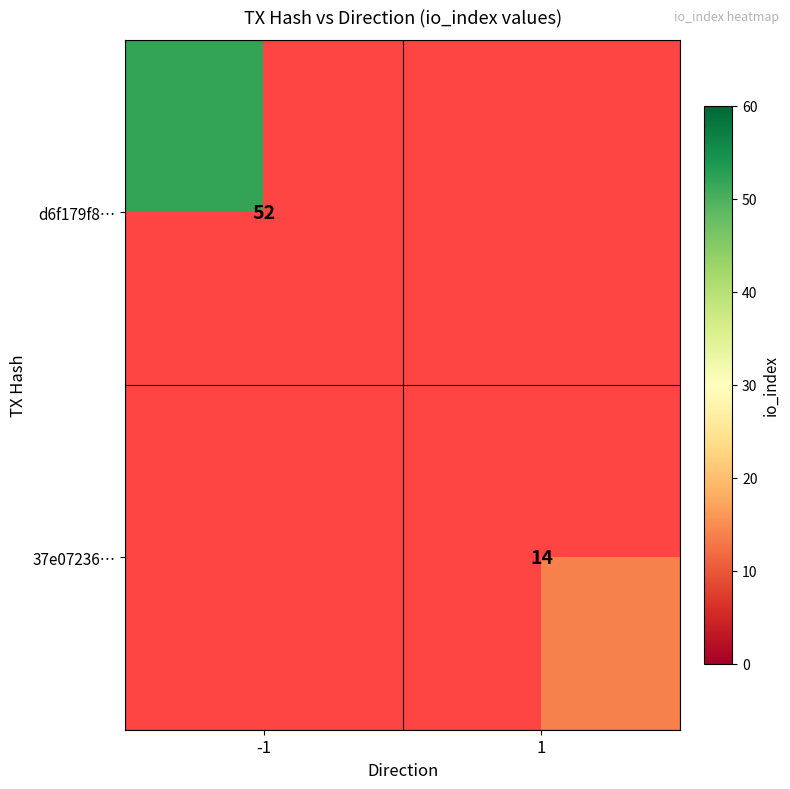

Between 1 and -1, which is larger?

-1